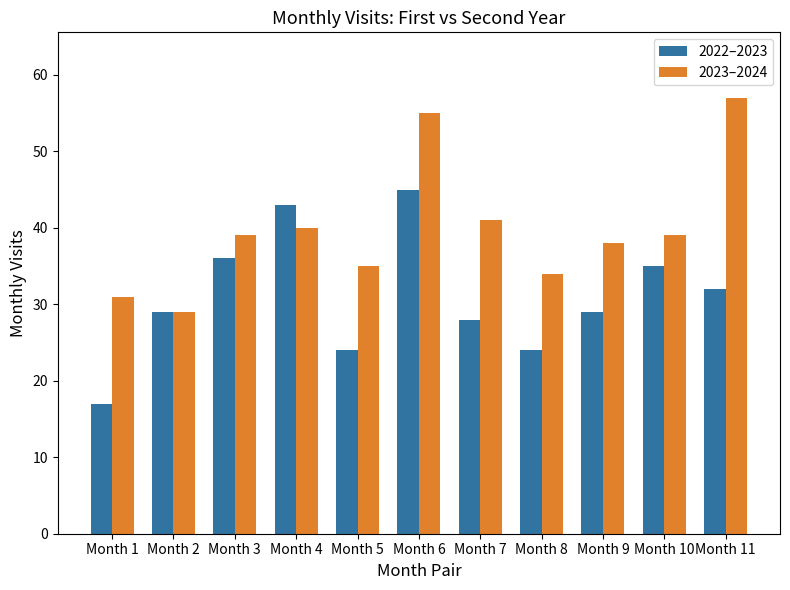

What is the difference between the maximum and minimum values in the 2023–2024 series?

28